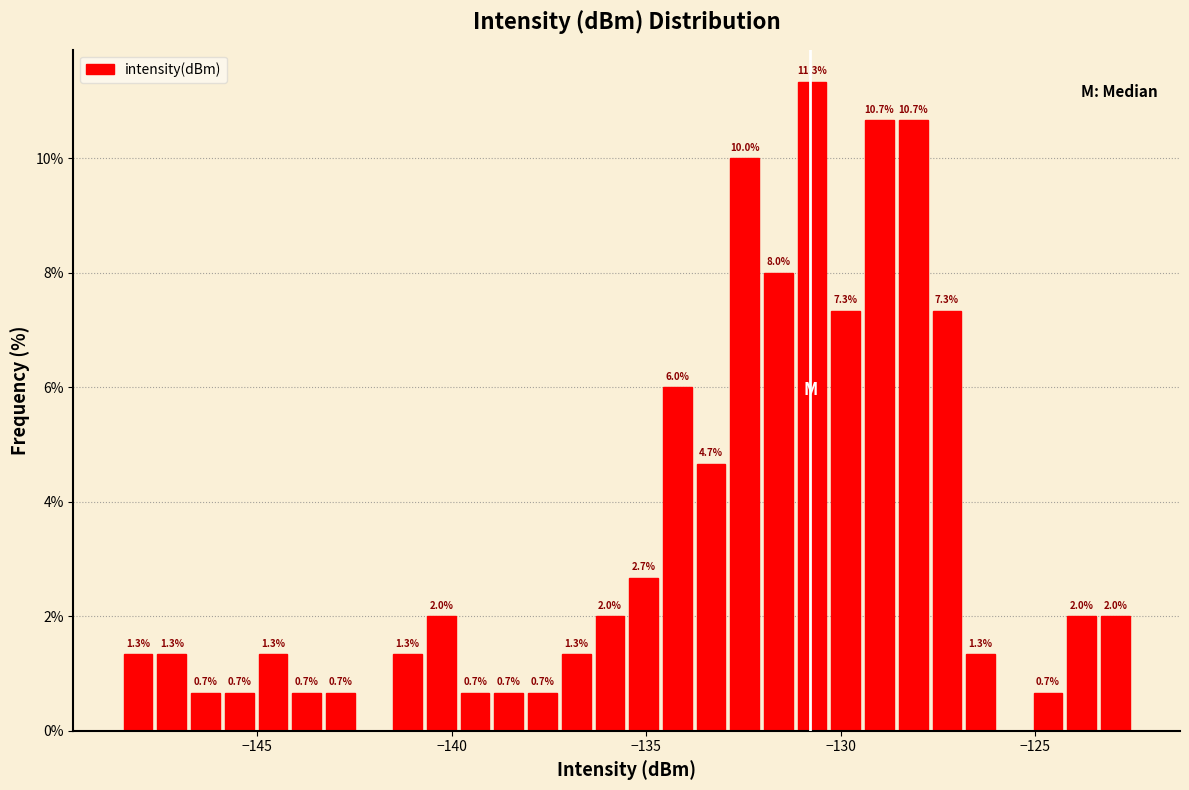

Around what value on the x-axis is the tallest bar? Give the approximate position of its centre, as read against the axis.

-130.5